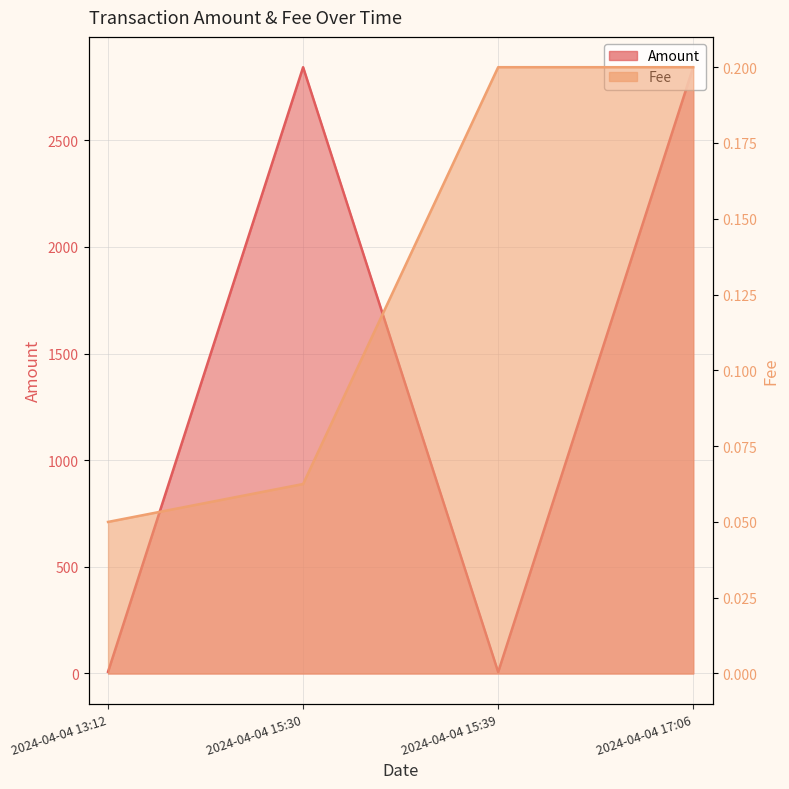

Reading left to right, transcribe all the data shown in this chart.

Amount: 2024-04-04 13:12=7.9	2024-04-04 15:30=2842.5	2024-04-04 15:39=6.7	2024-04-04 17:06=2842.3
Fee: 2024-04-04 13:12=0.1	2024-04-04 15:30=0.1	2024-04-04 15:39=0.2	2024-04-04 17:06=0.2